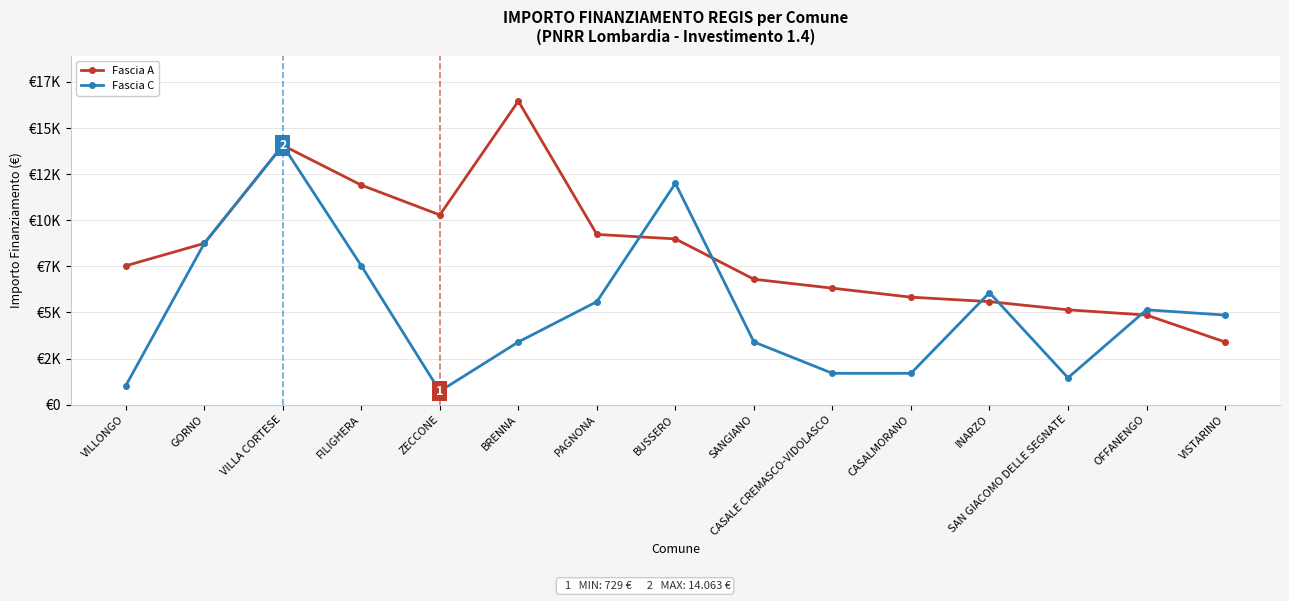

How many values in the Fascia A series exceed 7533?

7